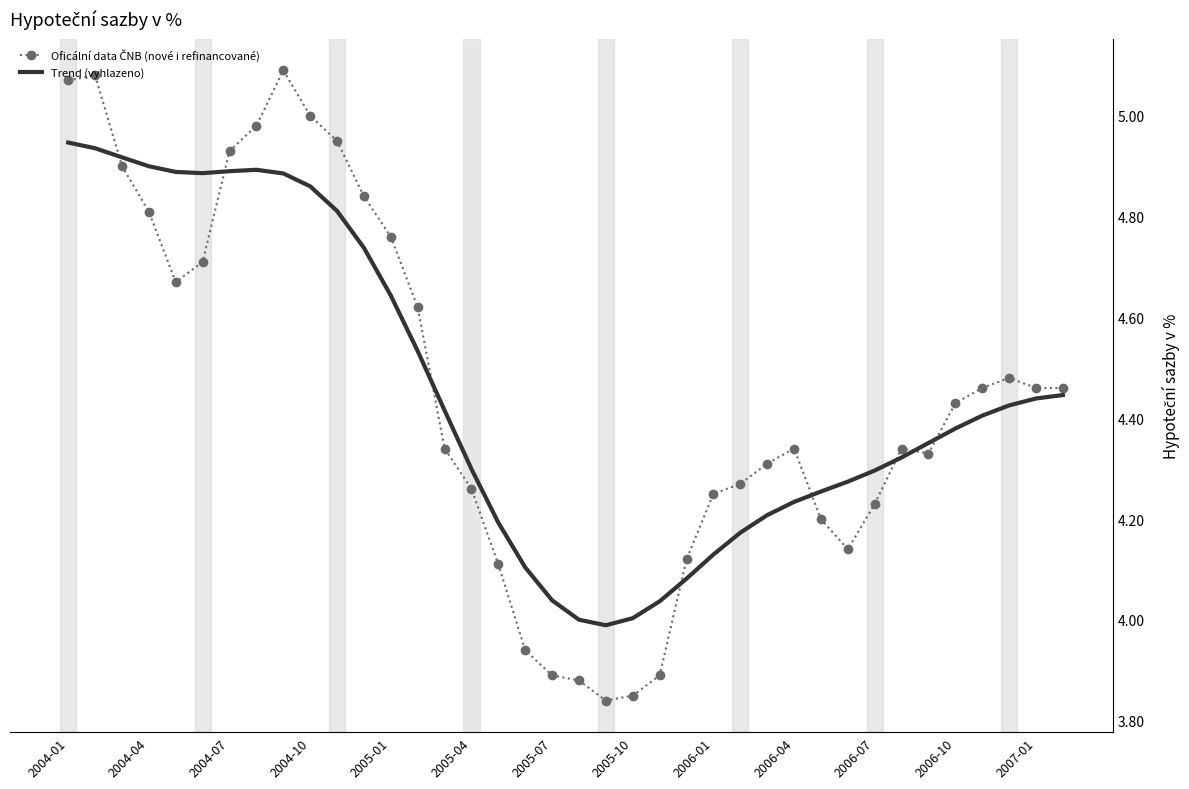

True or false: Trend (vyhlazeno) has a value of 1.7 at 2004-01.

False